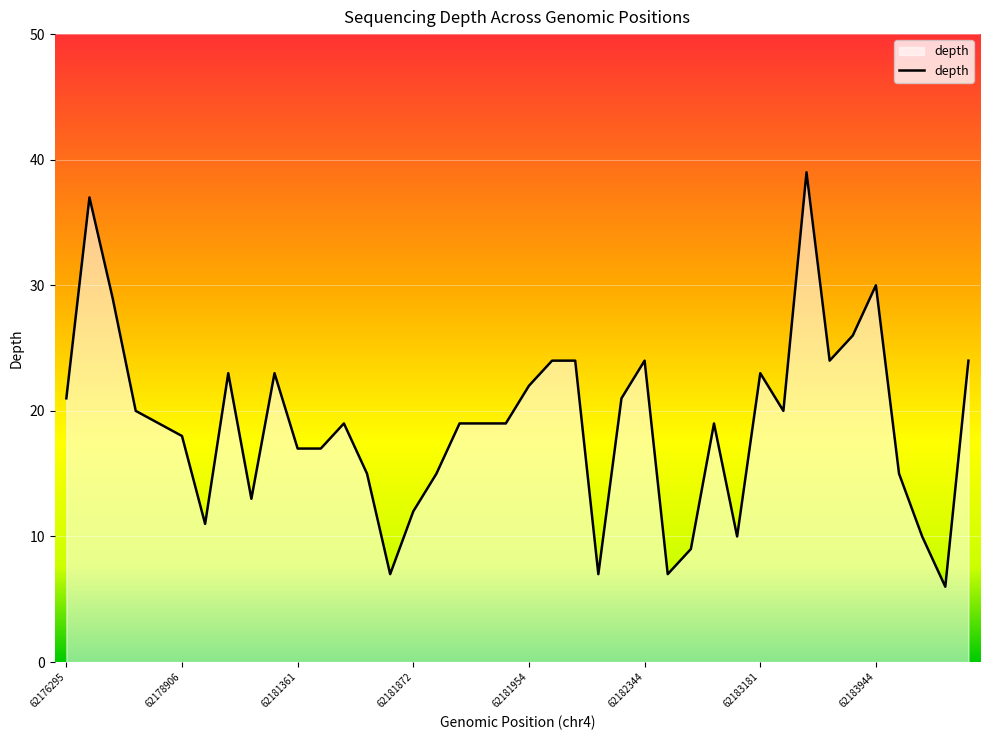

What is the maximum value shown in the chart?

39